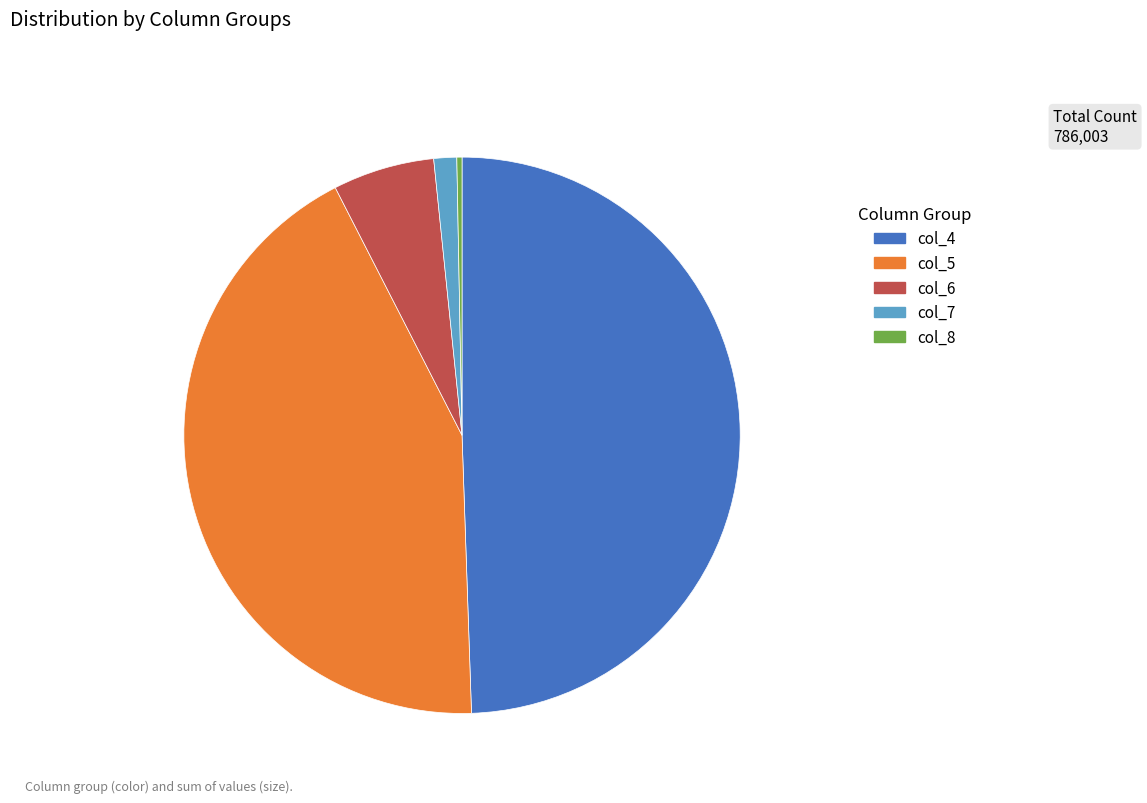

The col_7 slice represents 1% of the pie. True or false?

True